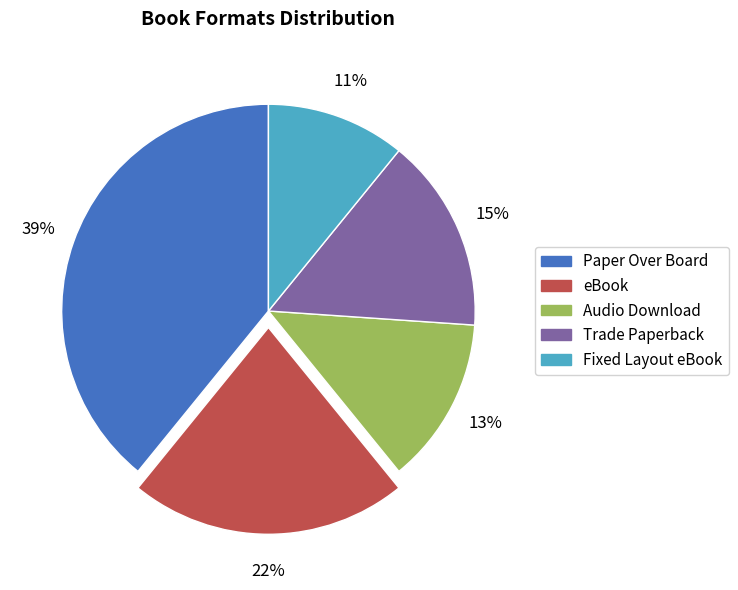

Is the sum of Fixed Layout eBook and Trade Paperback greater than half?

No